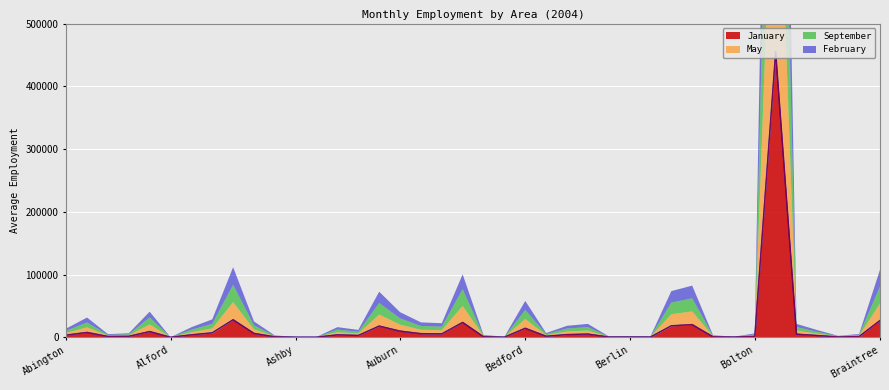

Which series has the widest spread of values?

February